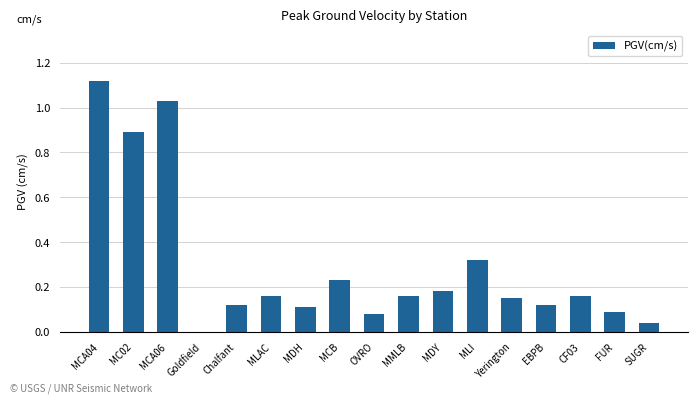

Which category has the highest value across all series?

MCA04